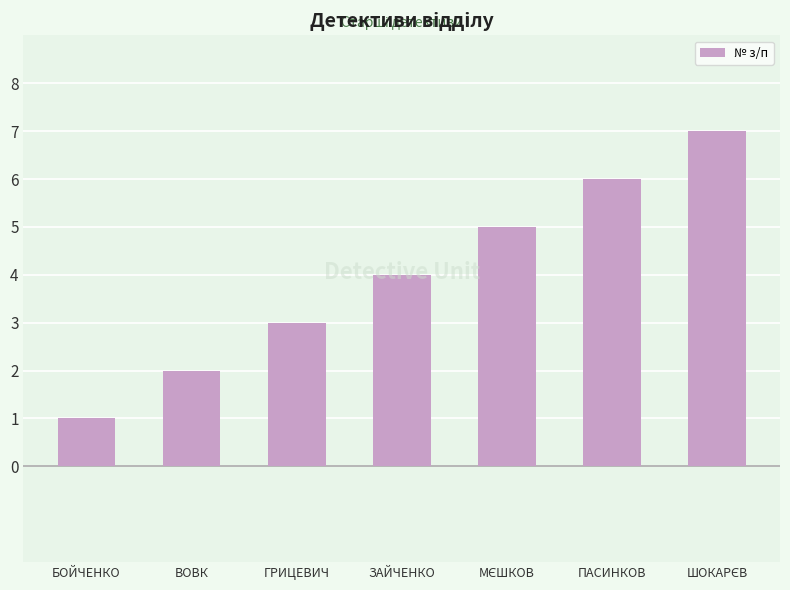

What is the sum of the values at ГРИЦЕВИЧ and ВОВК?

5